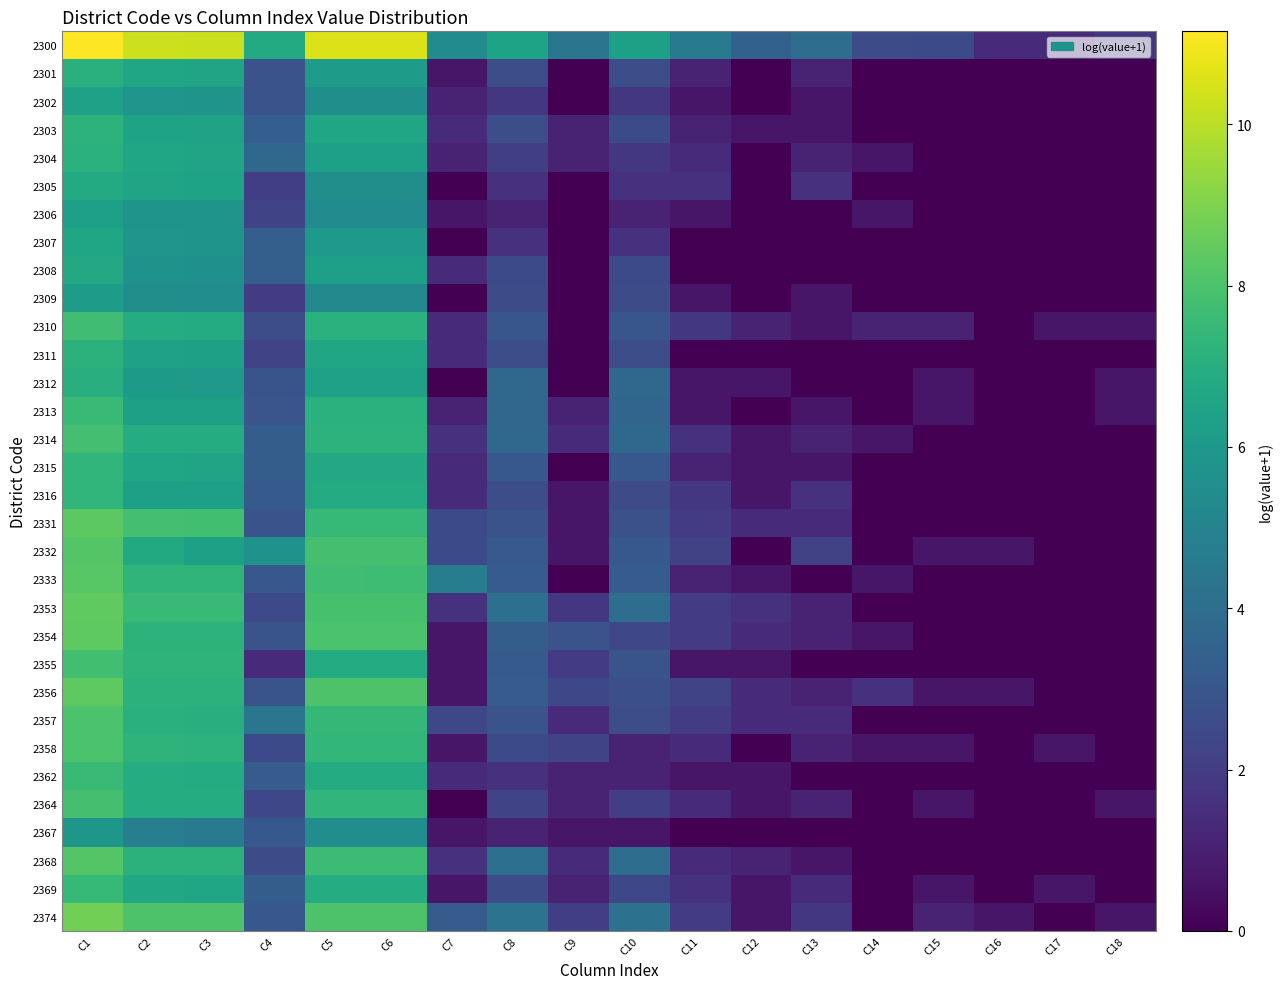

Which label corresponds to the largest value in the chart?

C1